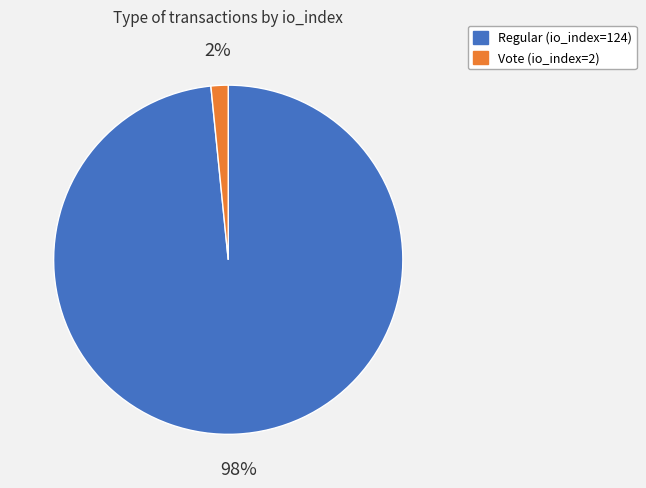

Which has a higher value, Vote (io_index=2) or Regular (io_index=124)?

Regular (io_index=124)